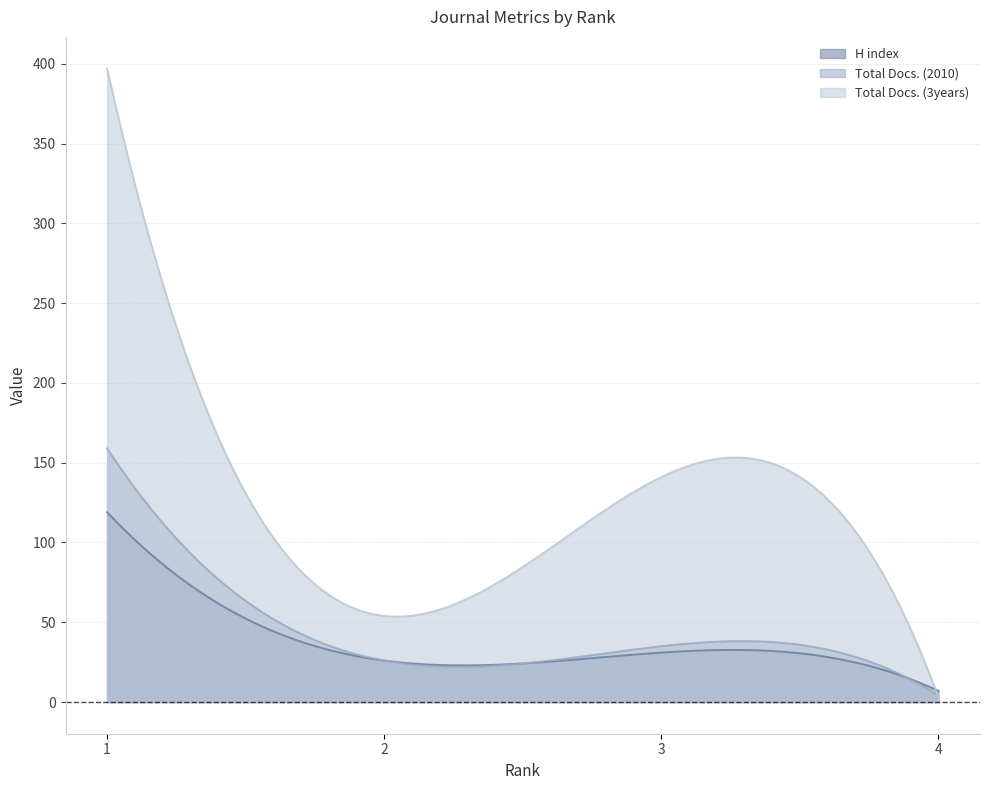

What is the greatest value displayed?

397.0